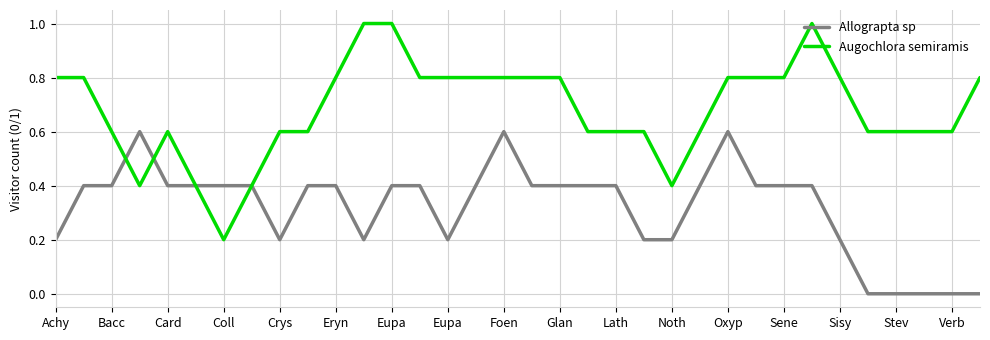

What is the maximum value for Augochlora semiramis?

1.0